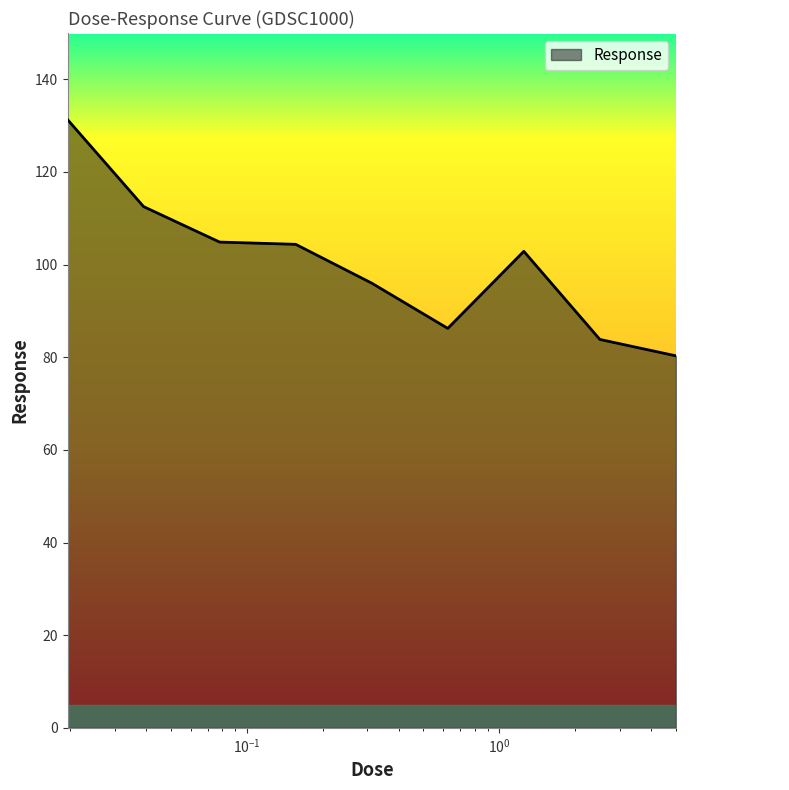

What is the smallest value displayed?

80.3